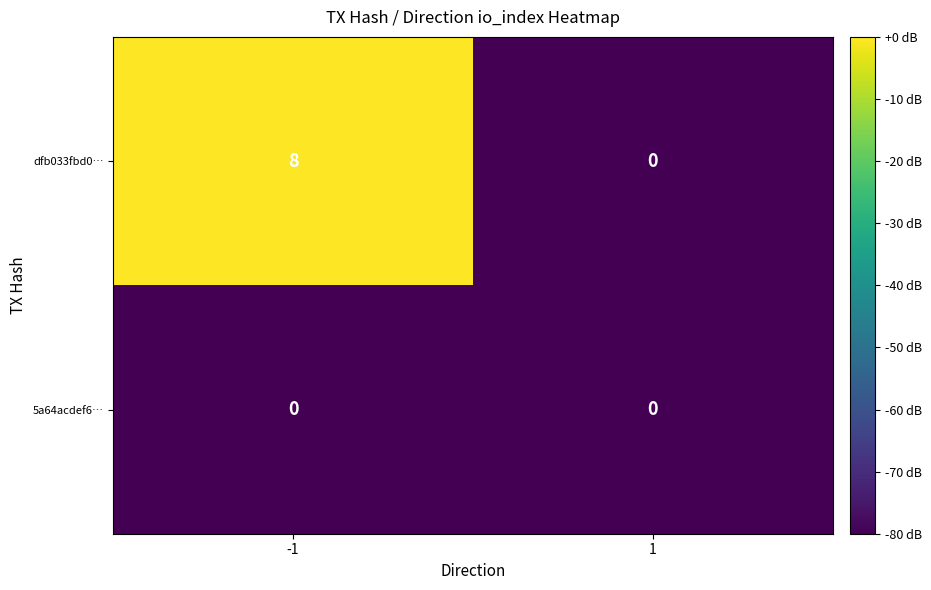

What is the greatest value displayed?

8